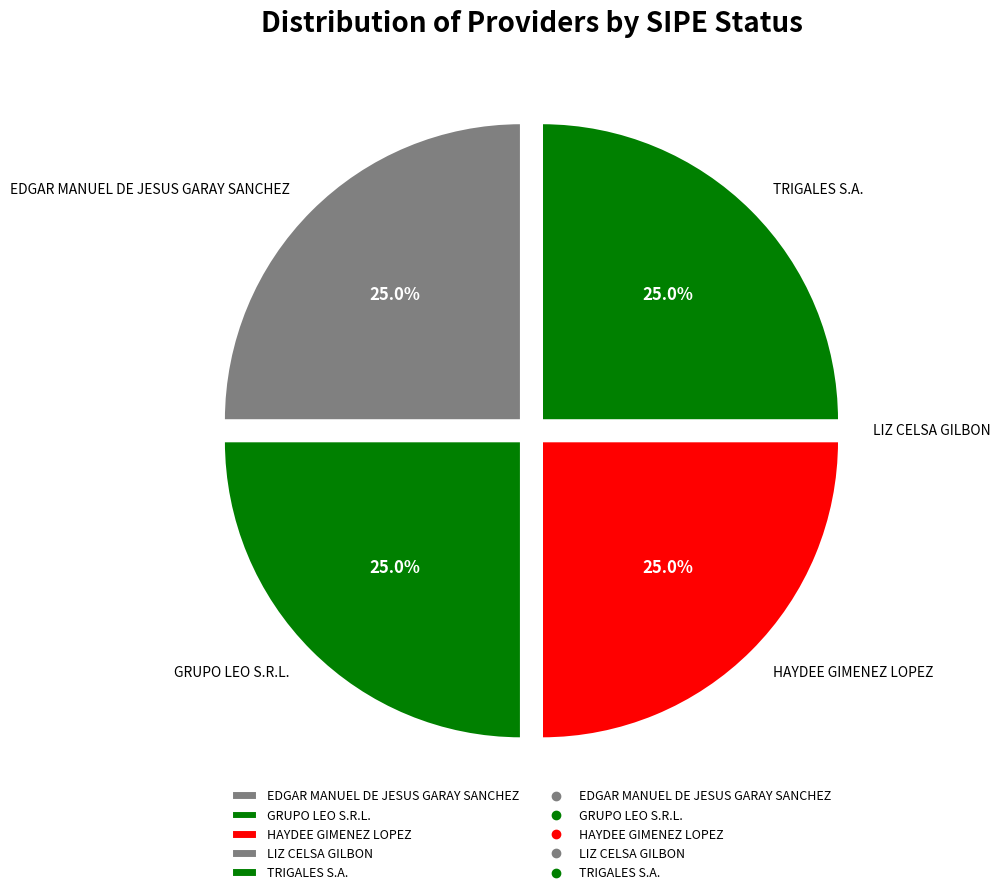

What is the smallest slice in the pie chart?

LIZ CELSA GILBON